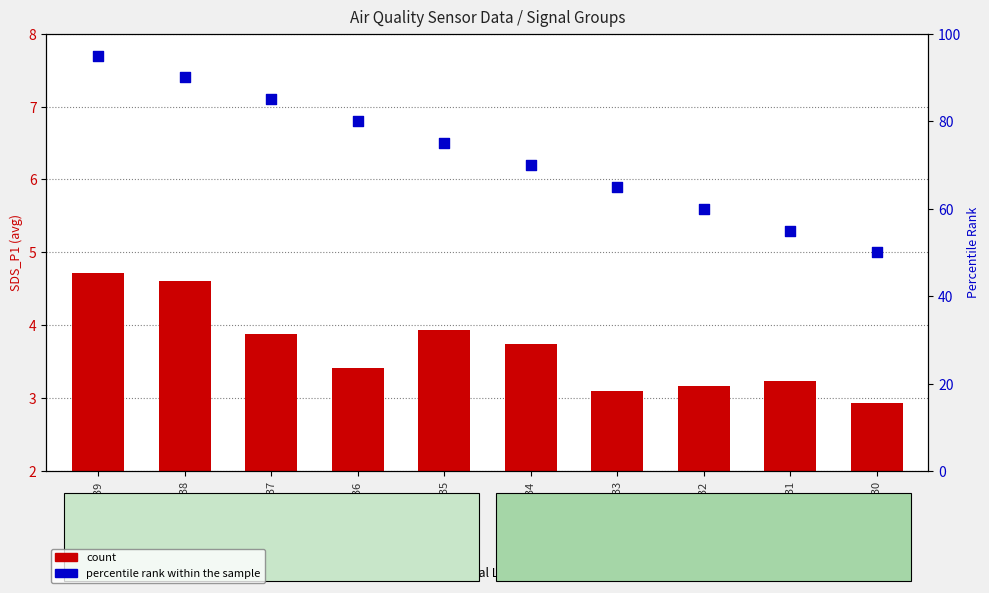

What are all the series names shown in the legend?

count, percentile rank within the sample